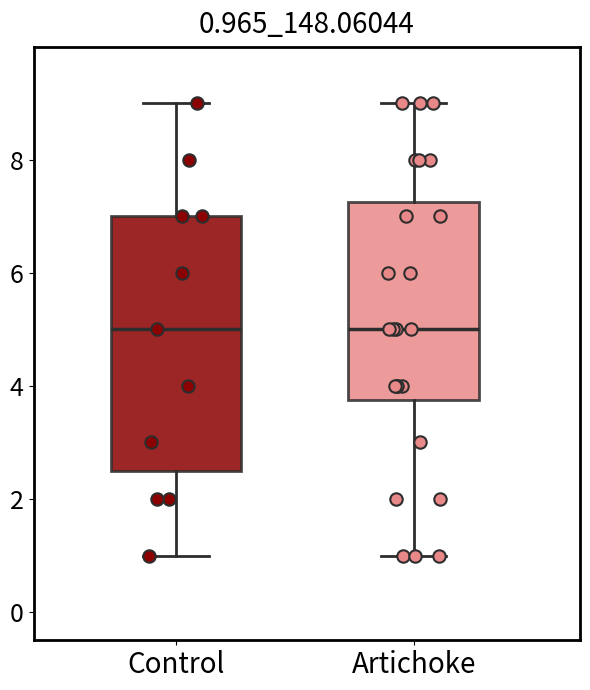

Reading left to right, transcribe this box plot: for each box, give where its median line is, the range the box spans, and where its two whiskers end, as read against the y-axis. The values are not printed on the chart, so give them approximately, as read against the axis.

Control: median 5.0, box 2.6 to 7.0, whiskers 1.0 to 9.0
Artichoke: median 5.0, box 3.8 to 7.2, whiskers 1.0 to 9.0